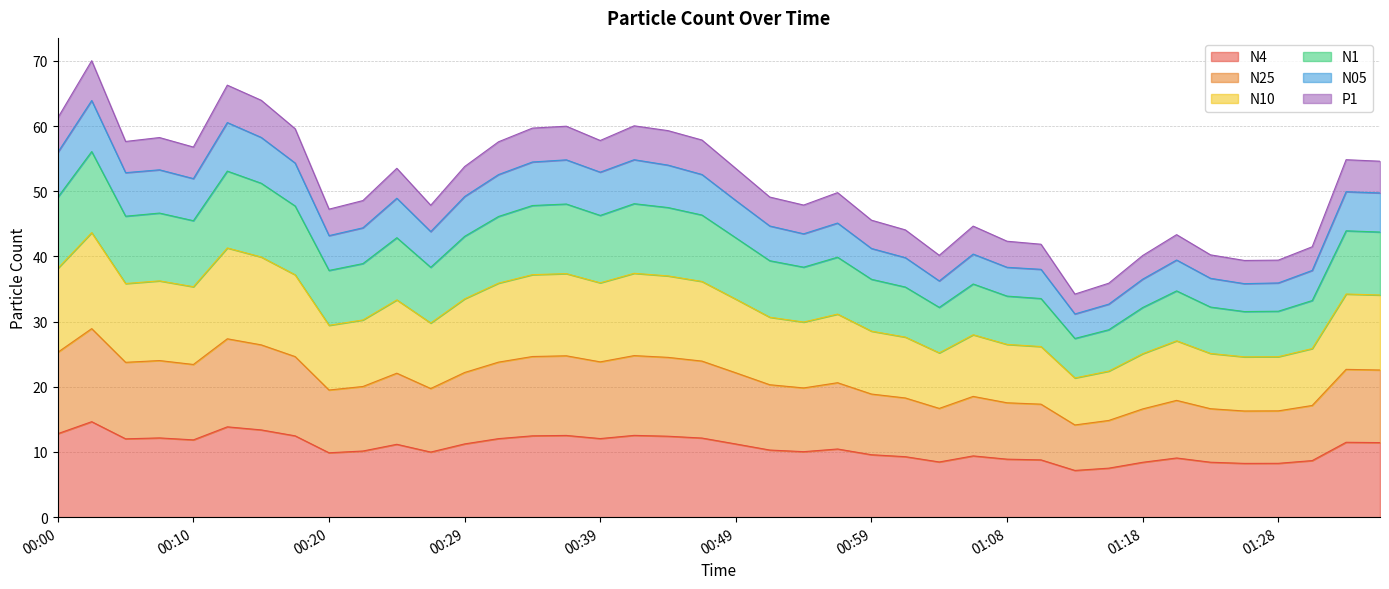

What is the minimum value for N4?

7.2